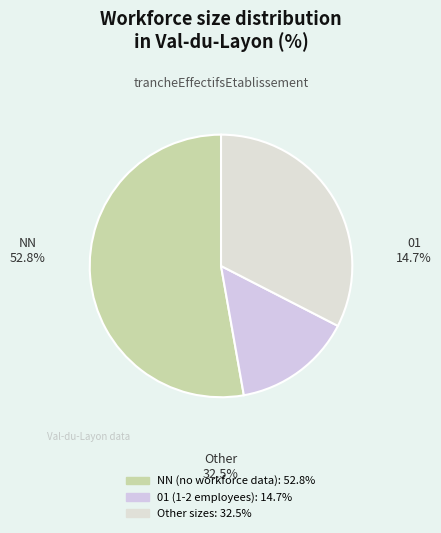

Combined, do 32 and 21 account for over 50%?

No